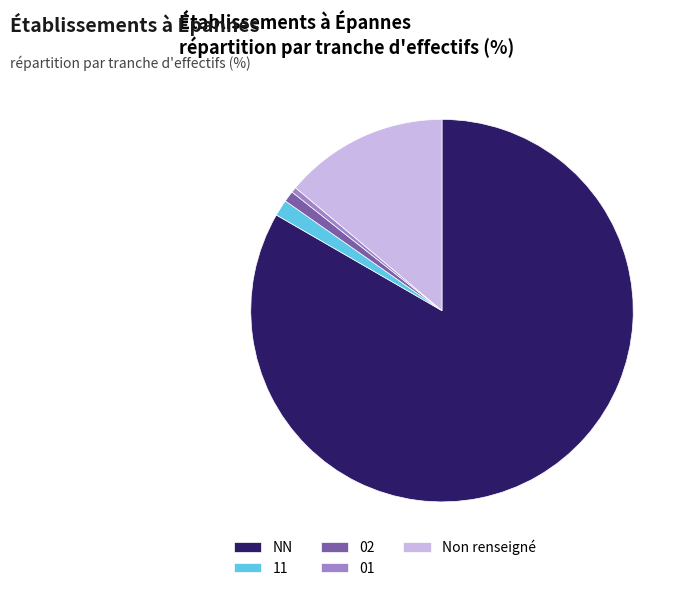

True or false: Non renseigné accounts for 20% of the total.

False